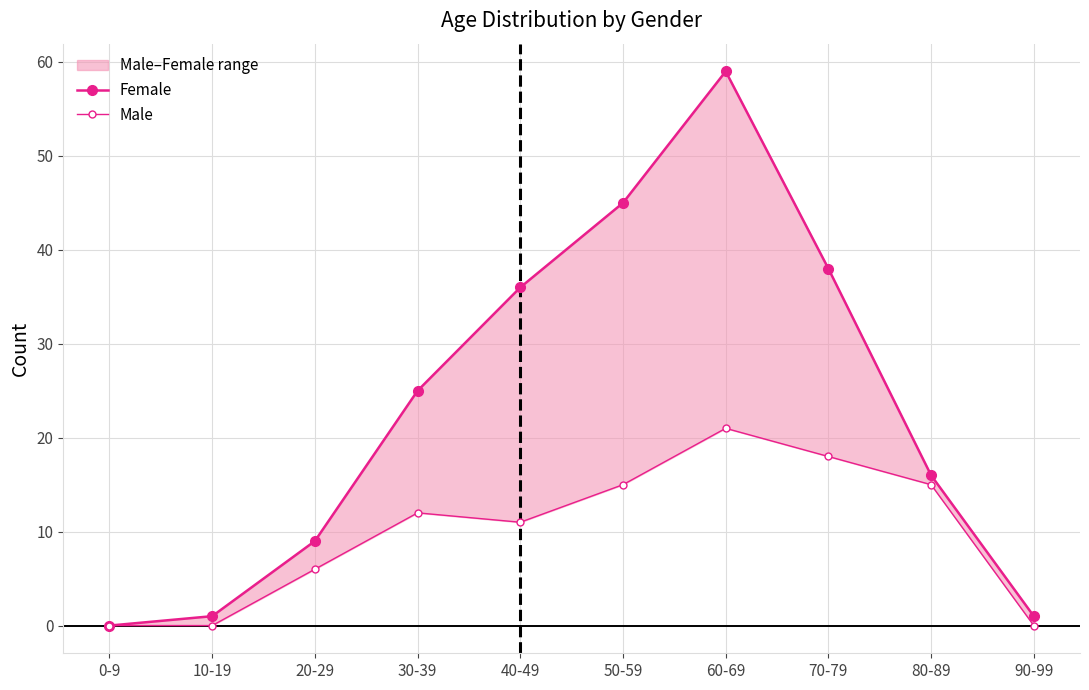

What is the label of the 4th point from the right?

60-69